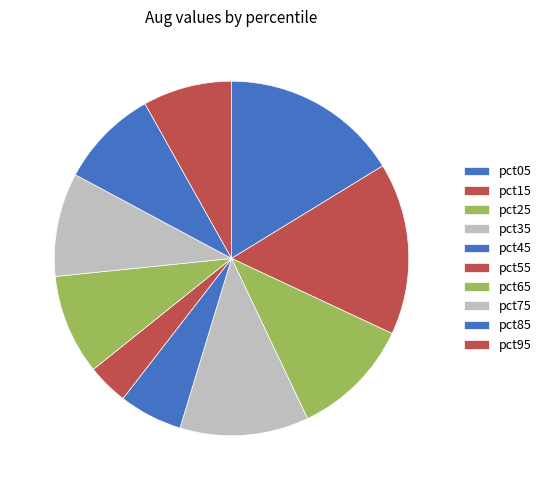

To the nearest percent, what is the difference between the largest and smallest slice percentages?

13%